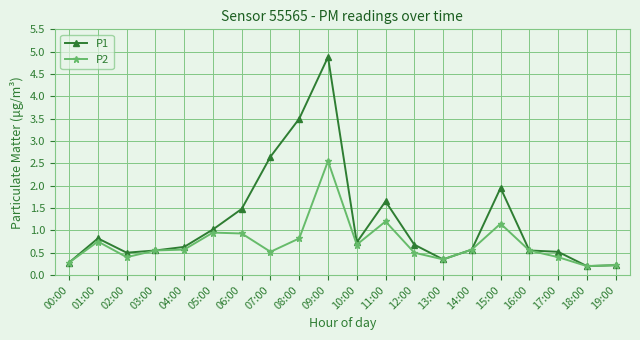

What are all the series names shown in the legend?

P1, P2